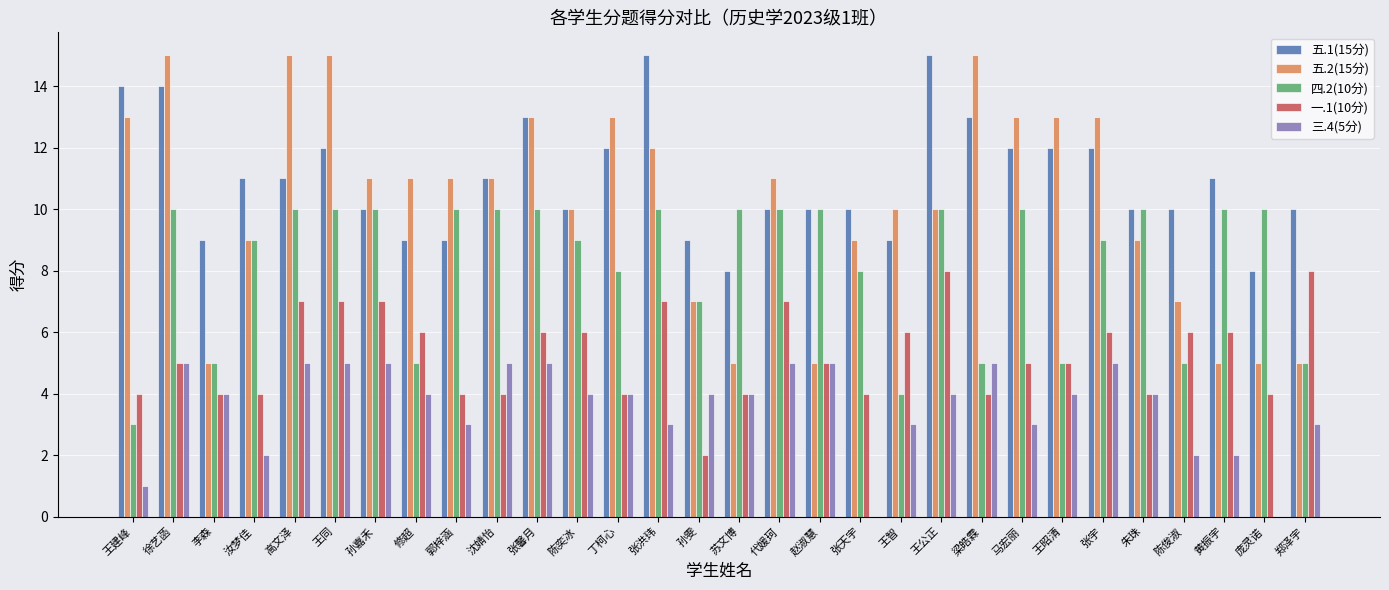

What is the maximum value shown in the chart?

15